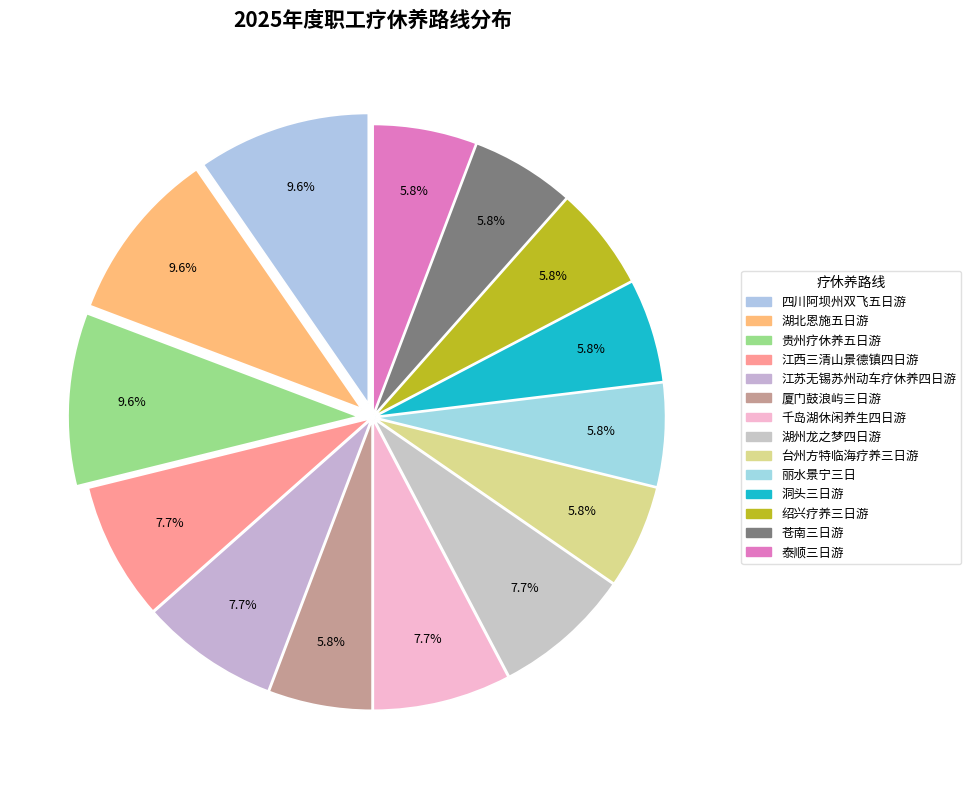

Rank the categories by value from lowest to highest.

厦门鼓浪屿三日游, 台州方特临海疗养三日游, 丽水景宁三日, 洞头三日游, 绍兴疗养三日游, 苍南三日游, 泰顺三日游, 江西三清山景德镇四日游, 江苏无锡苏州动车疗休养四日游, 千岛湖休闲养生四日游, 湖州龙之梦四日游, 四川阿坝州双飞五日游, 湖北恩施五日游, 贵州疗休养五日游